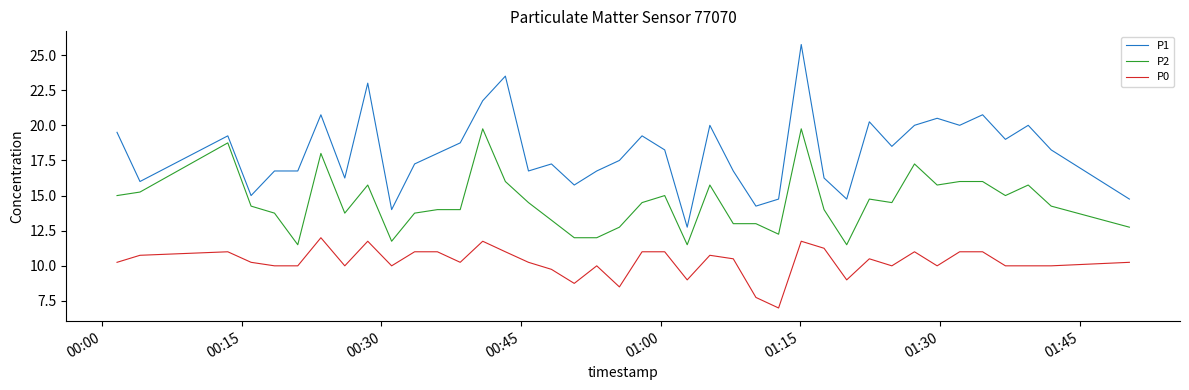

Which series has the widest spread of values?

P1